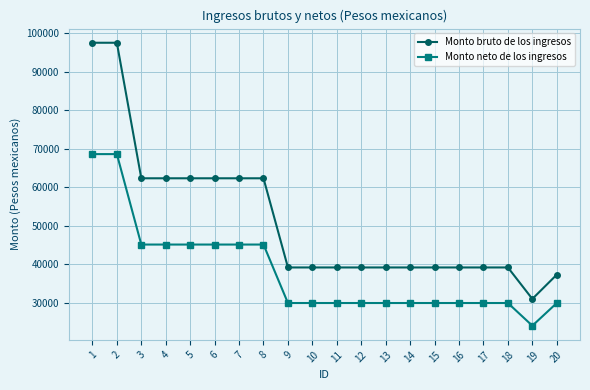

The value of Monto neto de los ingresos at 6 is 17243.0. True or false?

False